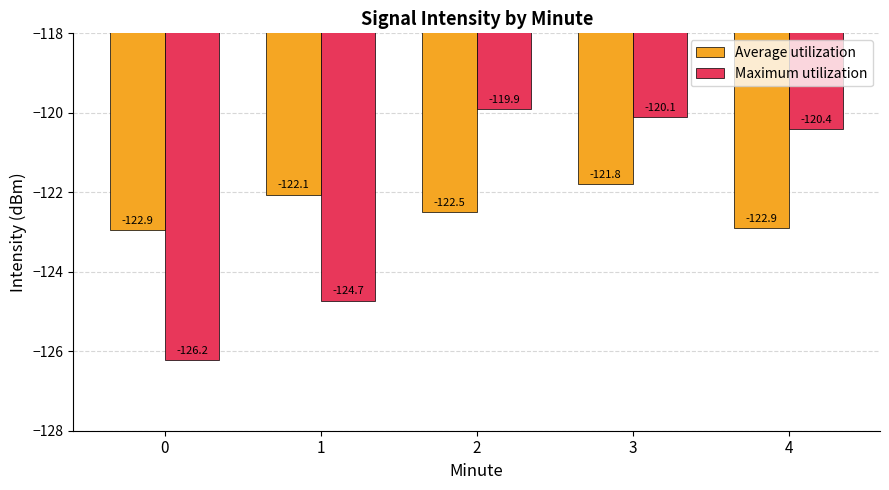

Count the number of categories in the chart.

5